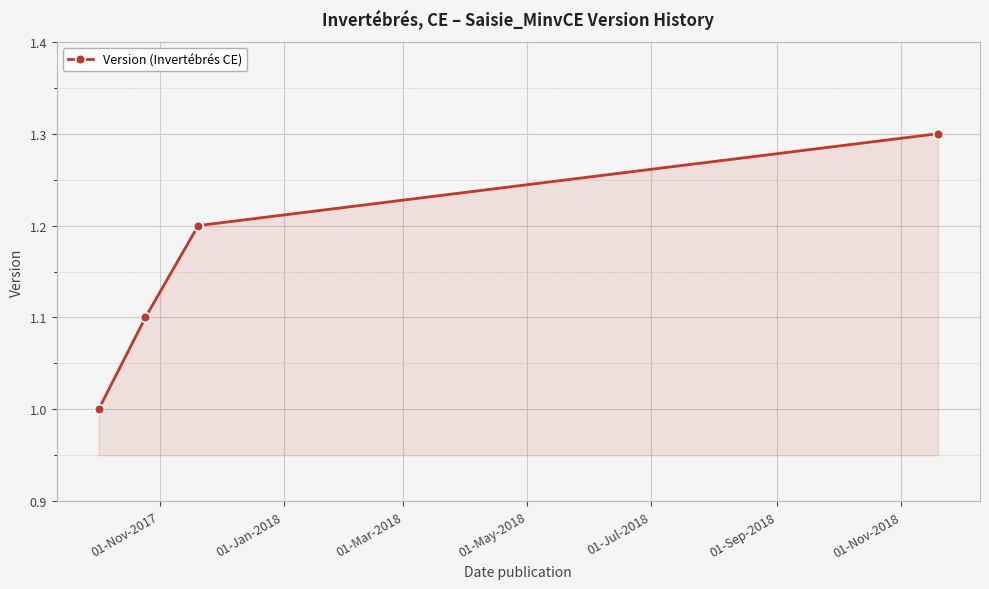

True or false: there are more than 2 points higher than both neighbors.

False